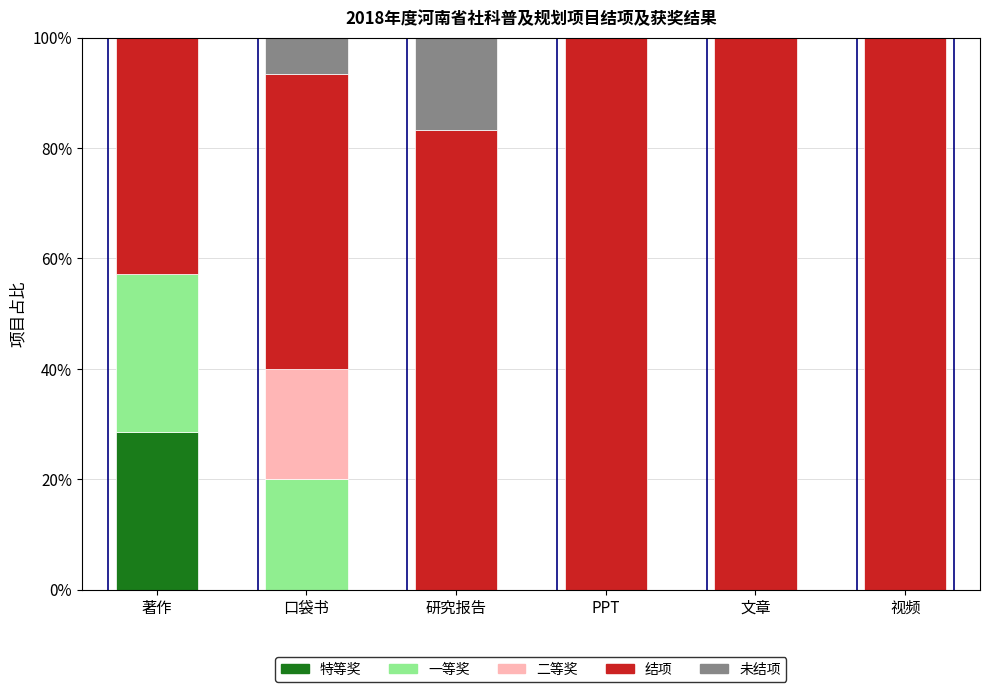

At which label does 特等奖 reach its peak?

著作